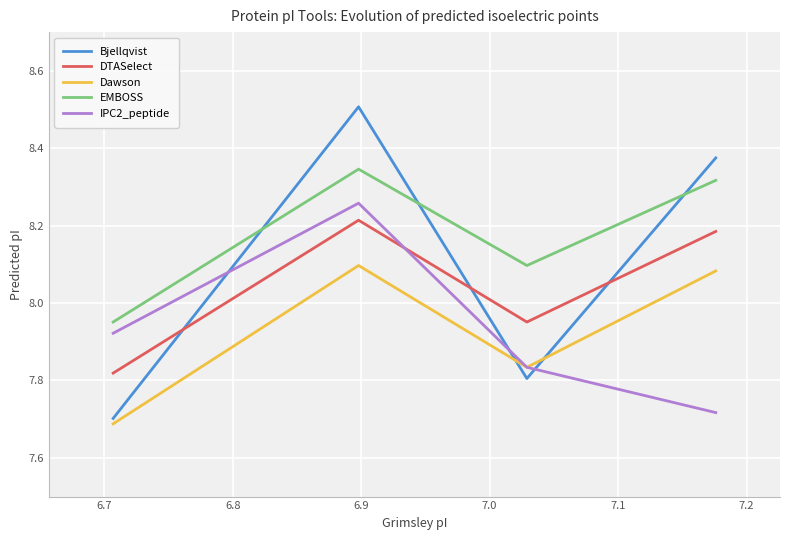

What is the maximum value shown in the chart?

8.5